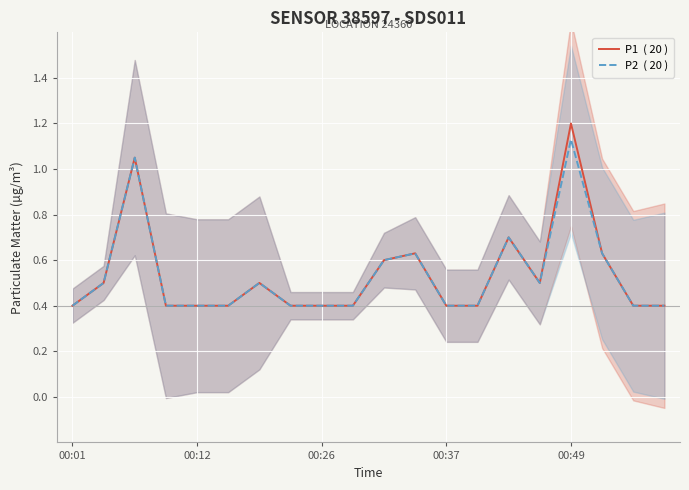

What is the sum of all P2  ( 20 ) values?

10.6